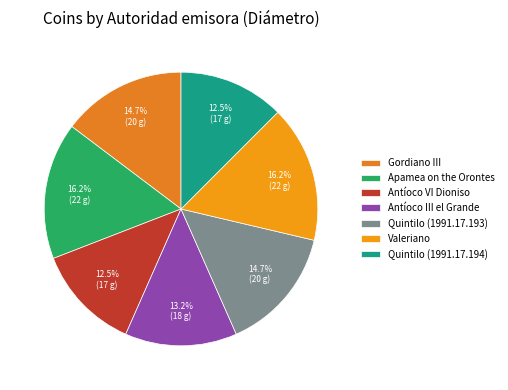

Does any single category account for the majority?

No